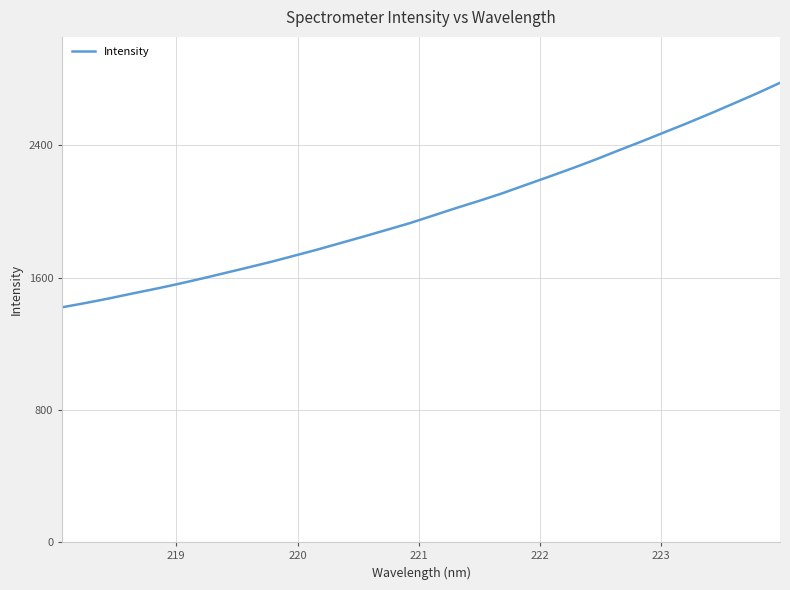

What is the maximum value shown in the chart?

2778.4